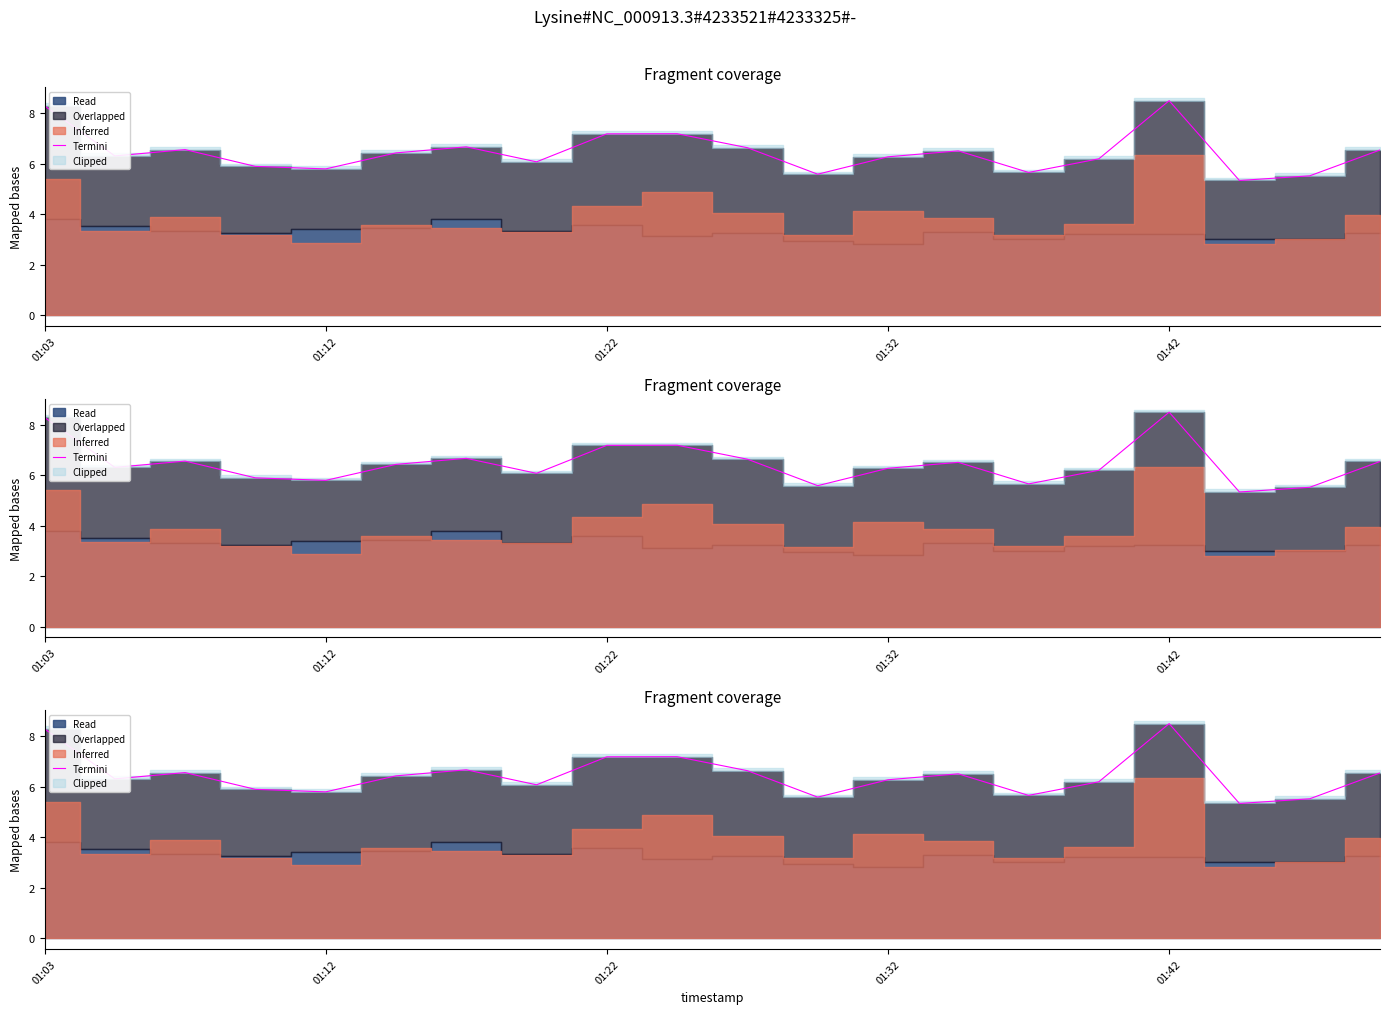

Which category has the highest value across all series?

01:42